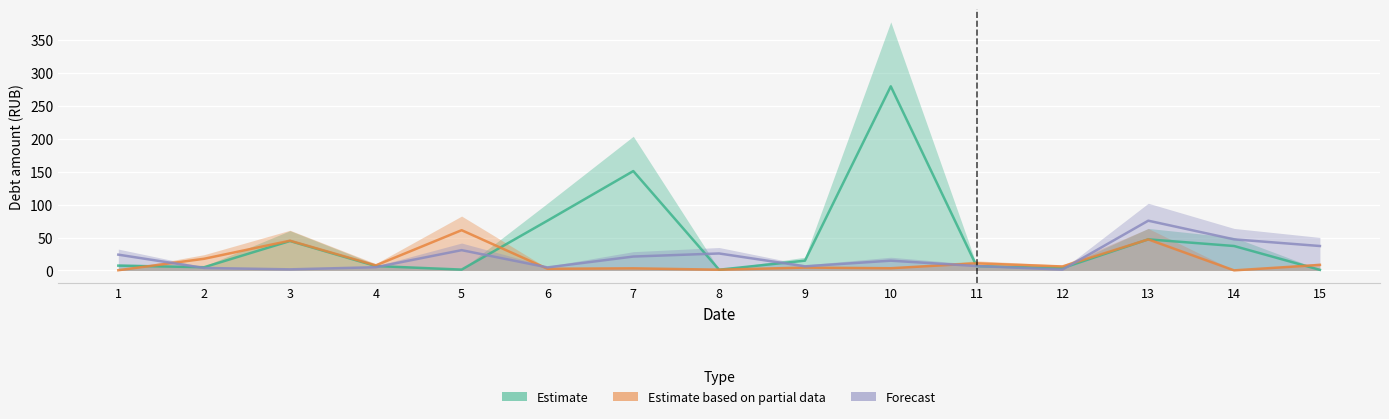

Which series changed the most between 1 and 8?

Estimate